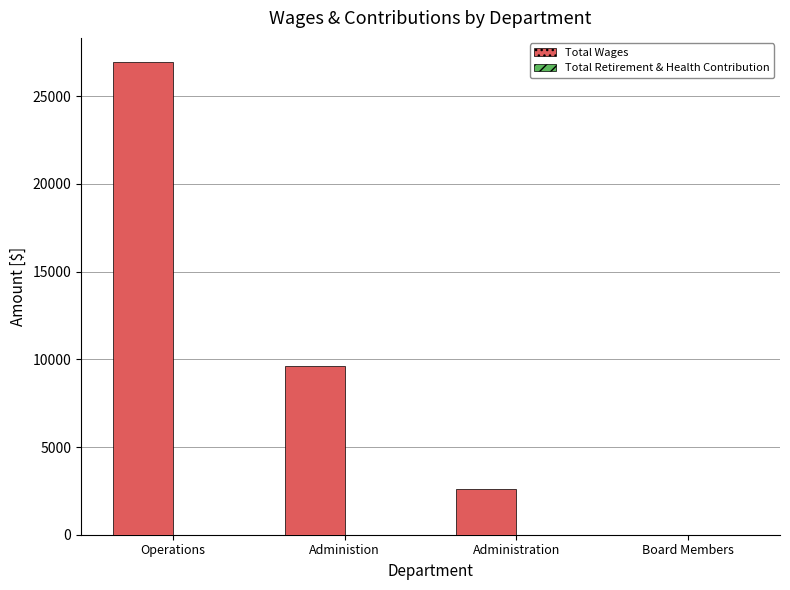

What is the greatest value displayed?

26971